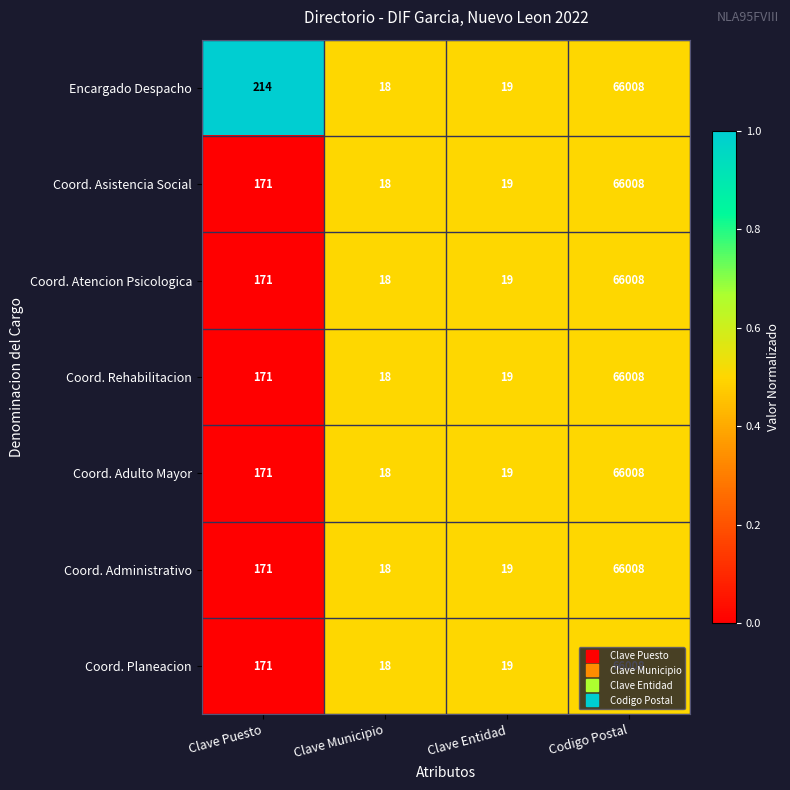

At which category is the sum across all series the highest?

Codigo Postal